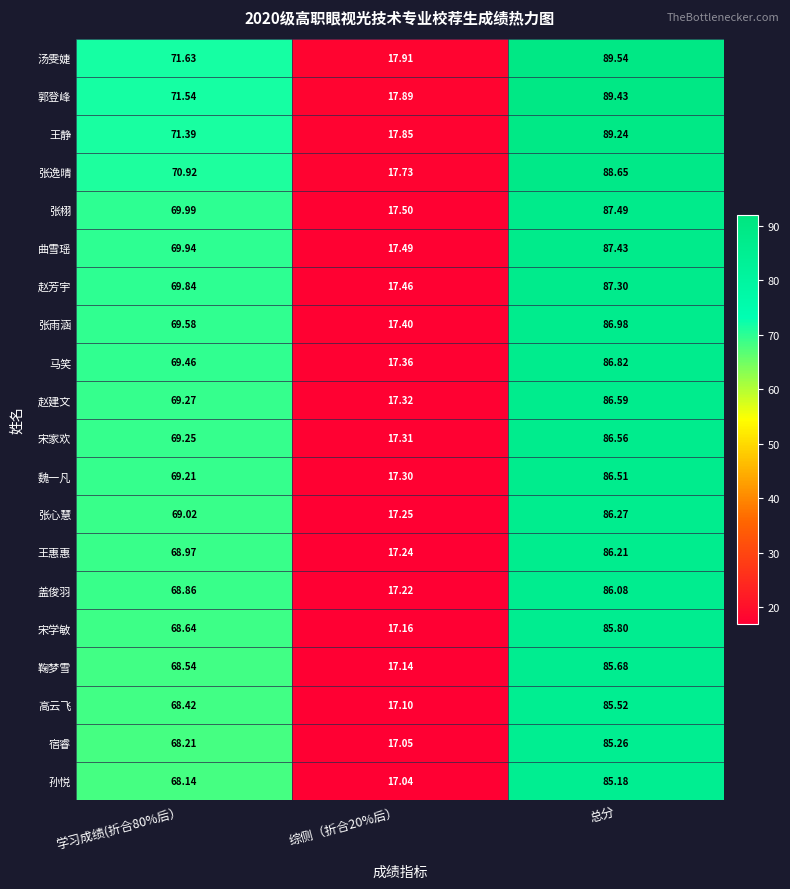

What is the maximum value shown in the chart?

89.5